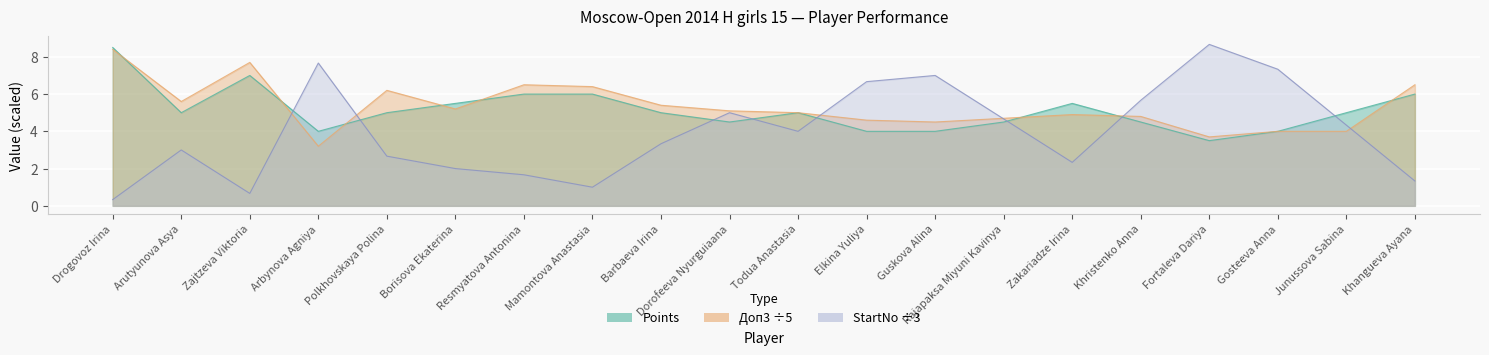

How many intersections are there between Doп3 and Points?

8